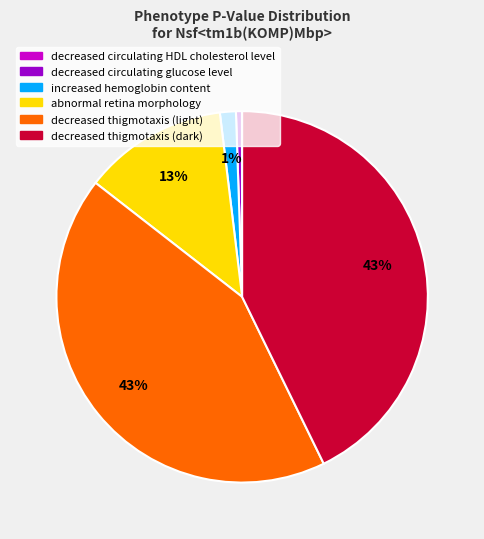

The increased hemoglobin content slice represents 1% of the pie. True or false?

True